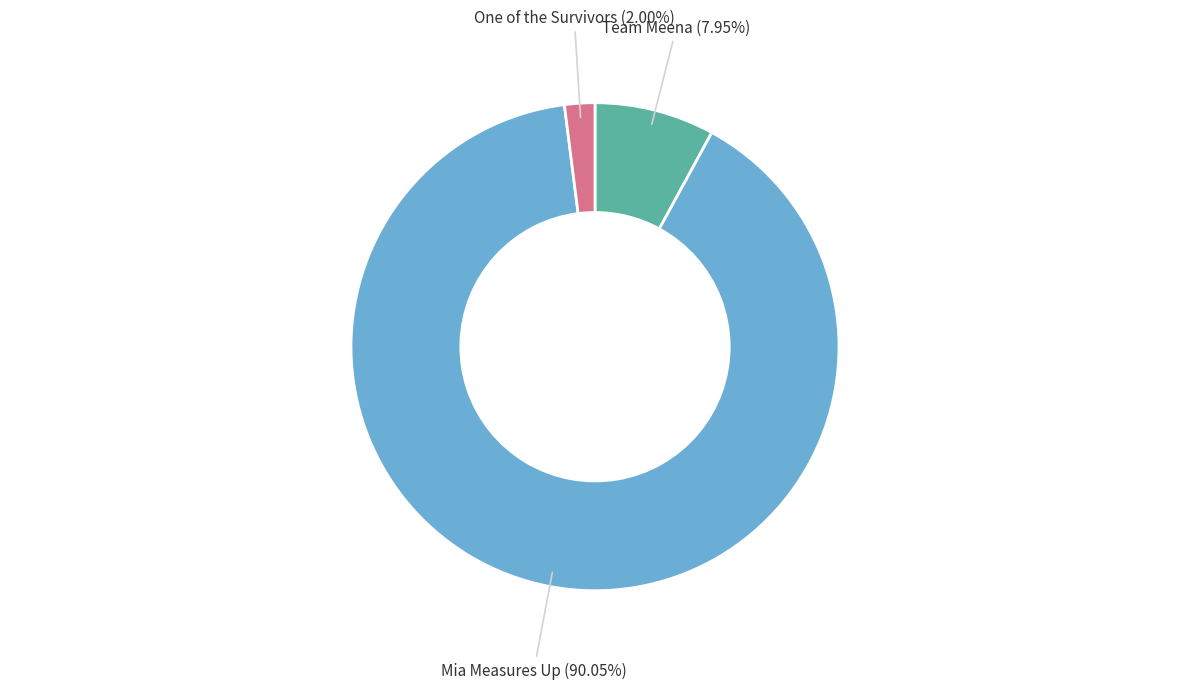

Does any single category account for the majority?

Yes